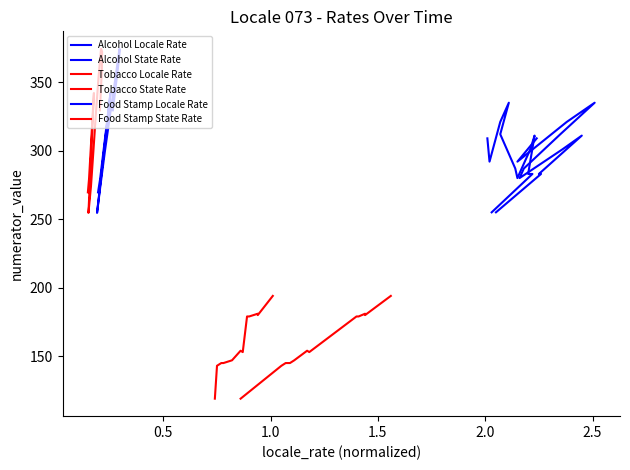

What is the difference between the maximum and minimum values in the Alcohol Locale Rate series?

80.0